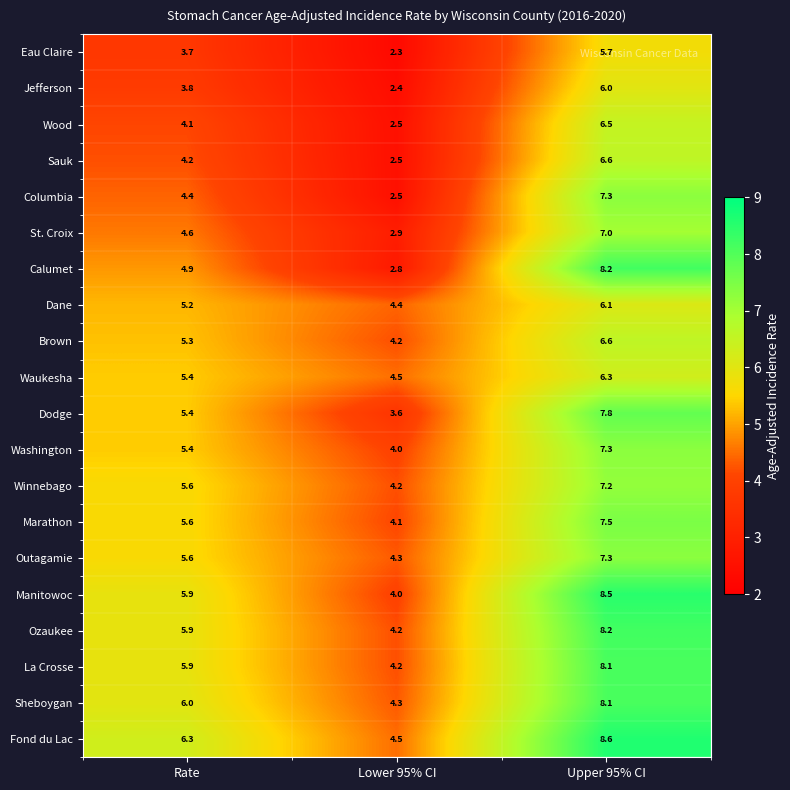

Which series has the largest range (max minus min)?

Calumet